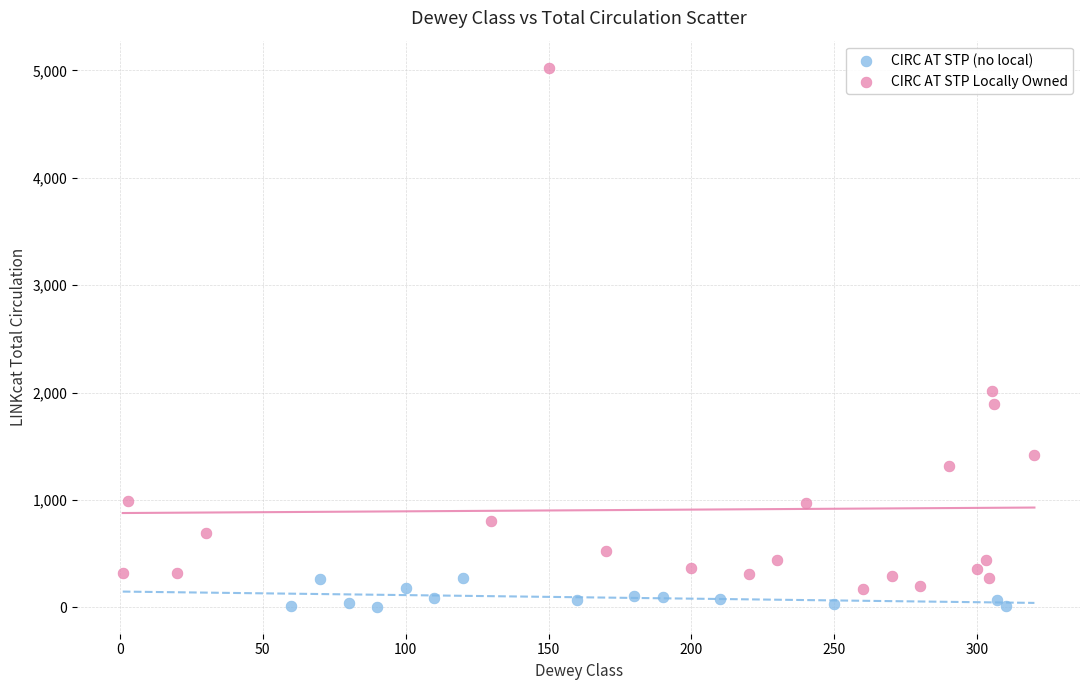

Which series reaches the maximum Y coordinate?

CIRC AT STP Locally Owned